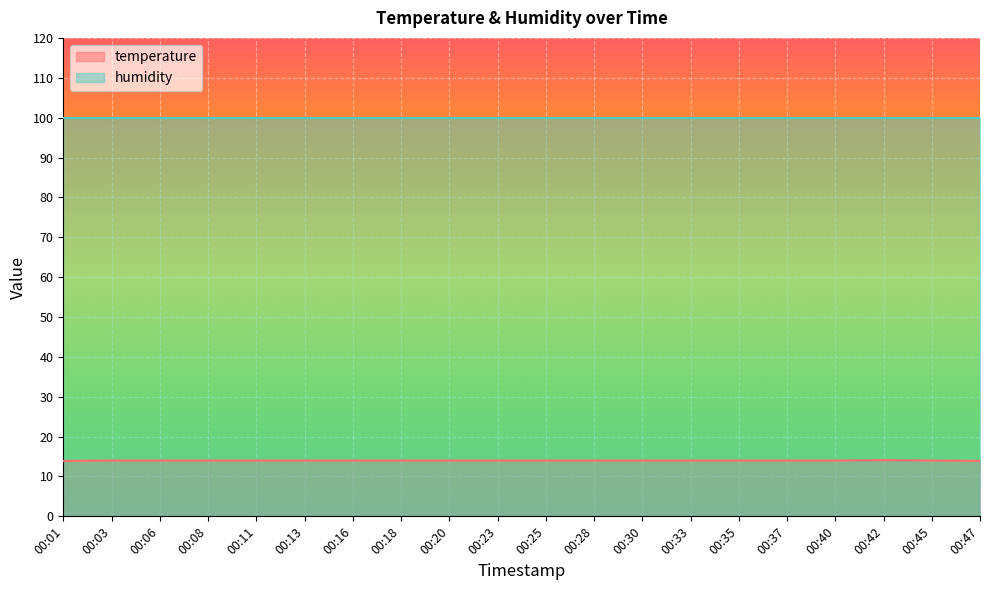

Rank the categories by value from highest to lowest.

00:42, 00:03, 00:06, 00:08, 00:11, 00:13, 00:16, 00:18, 00:20, 00:23, 00:25, 00:28, 00:30, 00:33, 00:35, 00:37, 00:40, 00:45, 00:01, 00:47